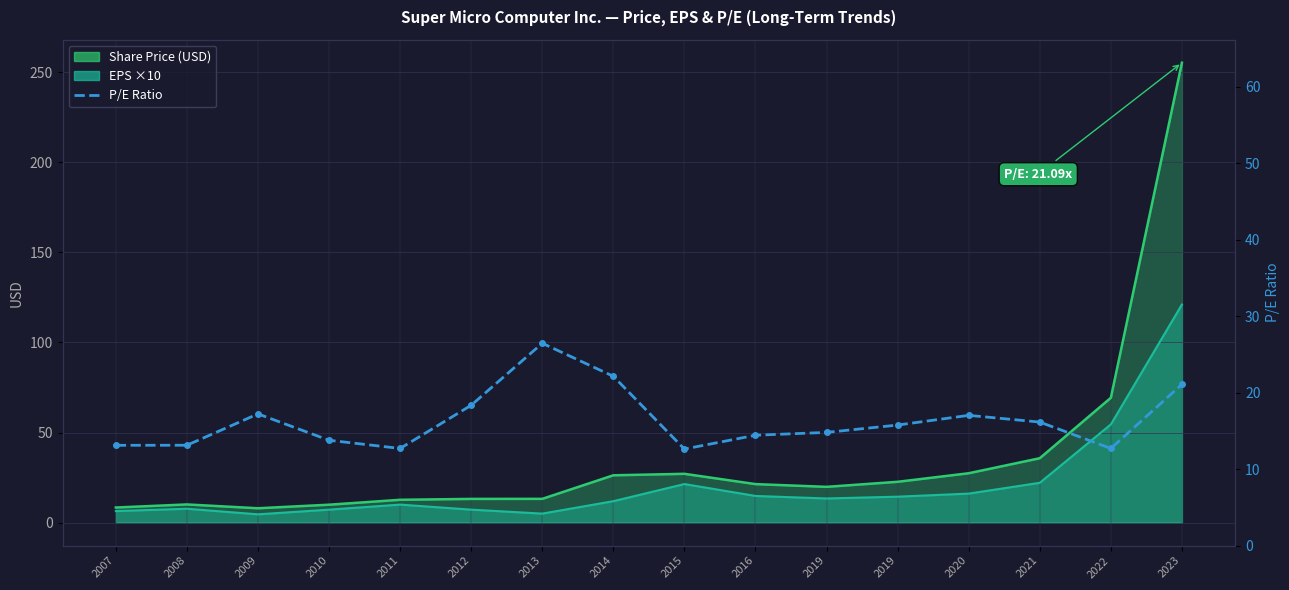

Reading right to left, what are all the values shown in this chart?

2023=21.1	2022=12.7	2021=16.2	2020=17.0	2019=15.8	2019=14.8	2016=14.4	2015=12.6	2014=22.1	2013=26.5	2012=18.4	2011=12.7	2010=13.8	2009=17.2	2008=13.1	2007=13.1